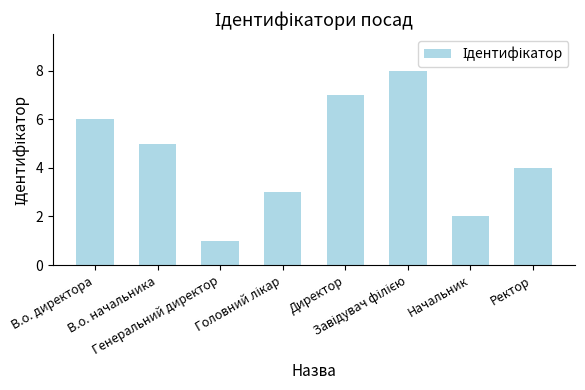

What is the label of the 2nd bar from the right?

Начальник